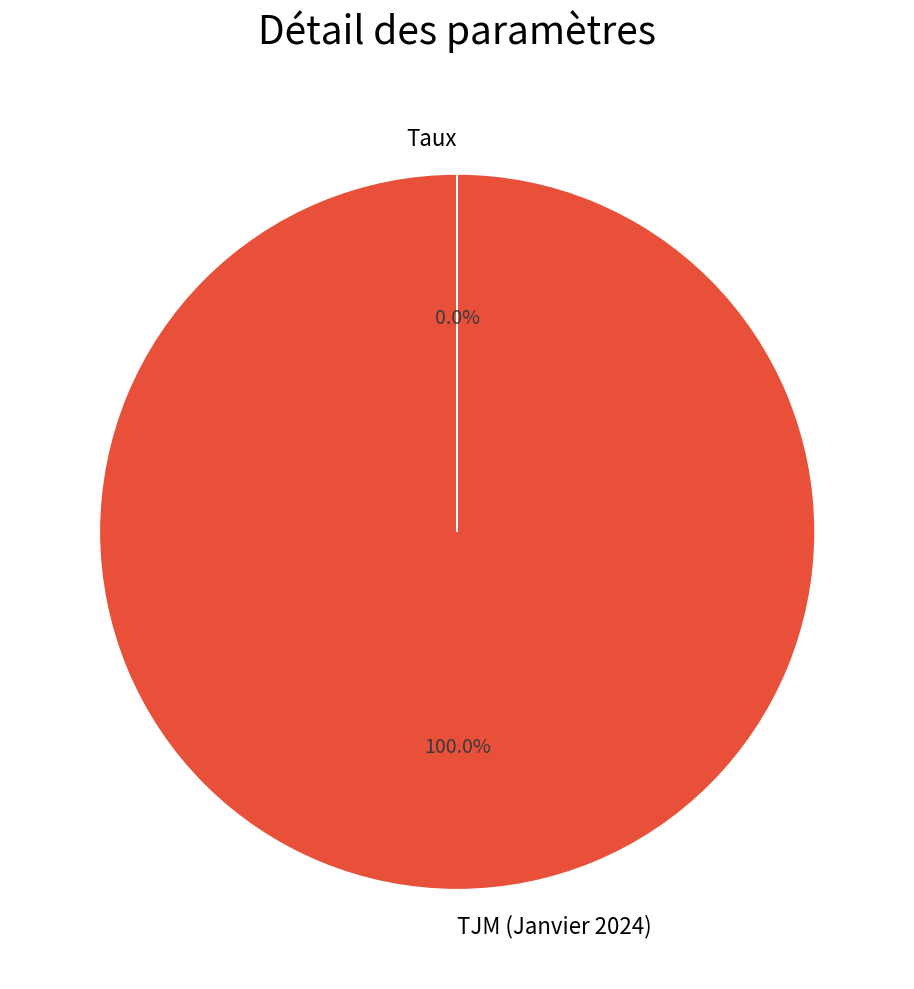

What is the largest slice in the pie chart?

TJM (Janvier 2024)